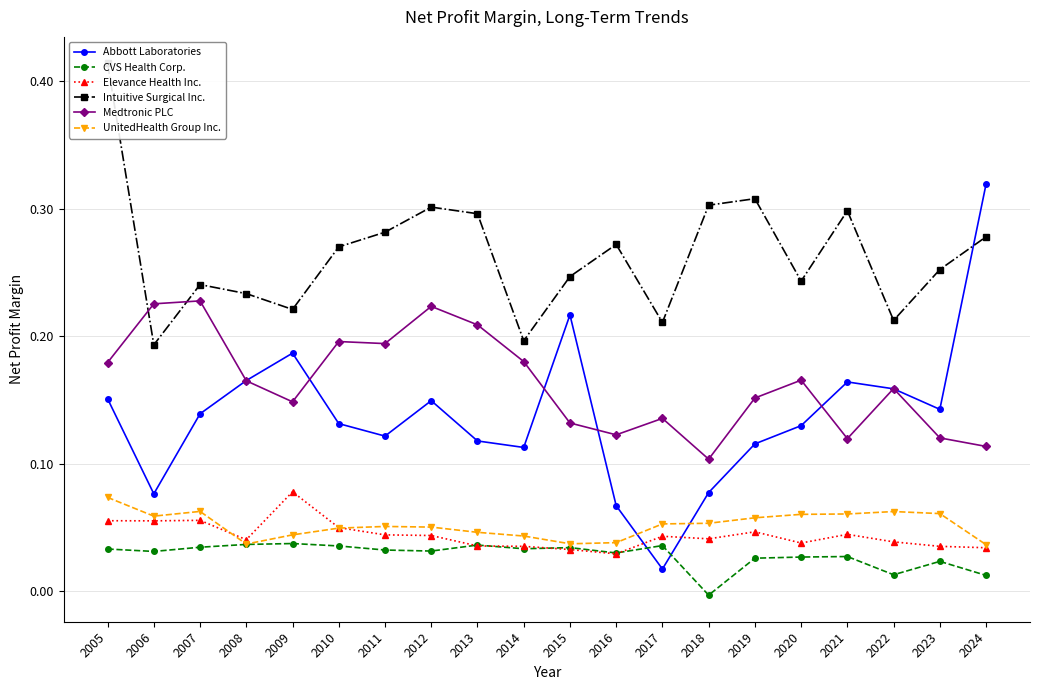

What are all the series names shown in the legend?

Abbott Laboratories, CVS Health Corp., Elevance Health Inc., Intuitive Surgical Inc., Medtronic PLC, UnitedHealth Group Inc.